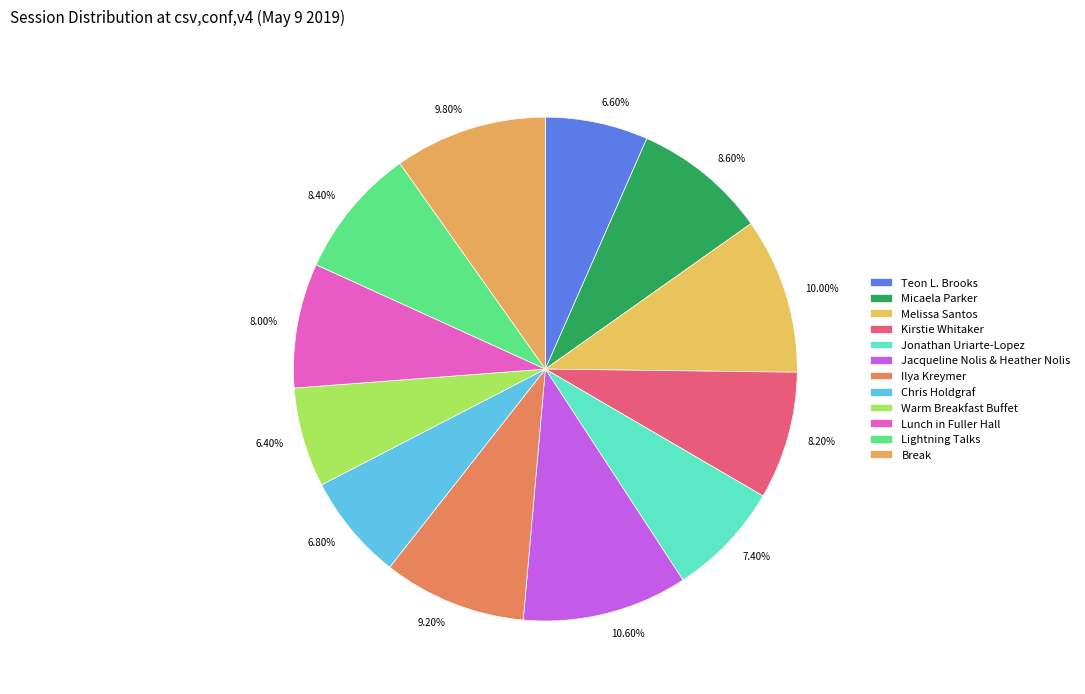

Which has a higher value, Warm Breakfast Buffet or Kirstie Whitaker?

Kirstie Whitaker